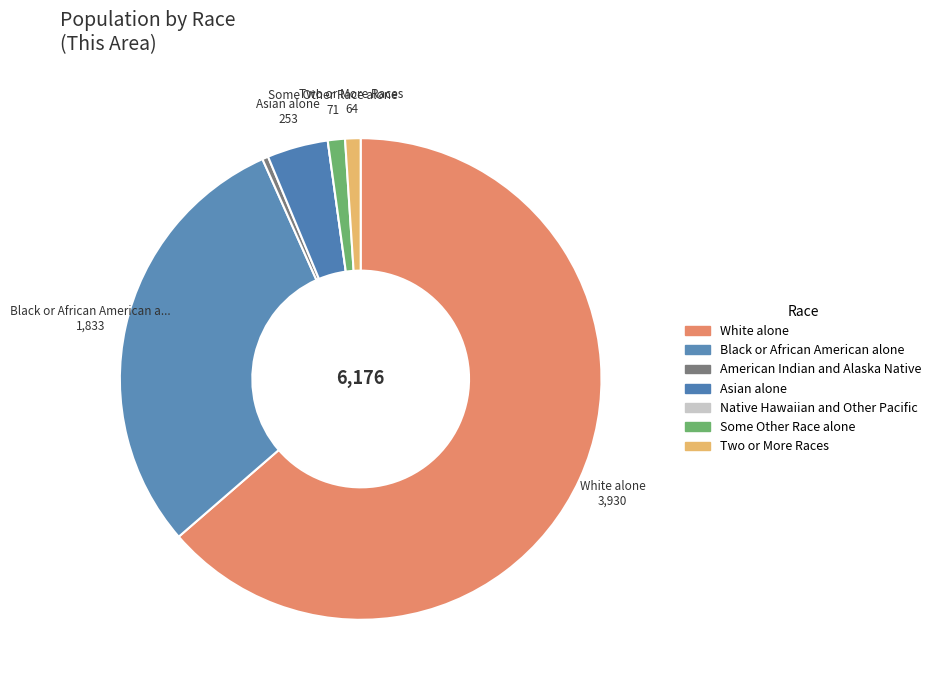

Which has a higher value, American Indian and Alaska Native or Two or More Races?

Two or More Races